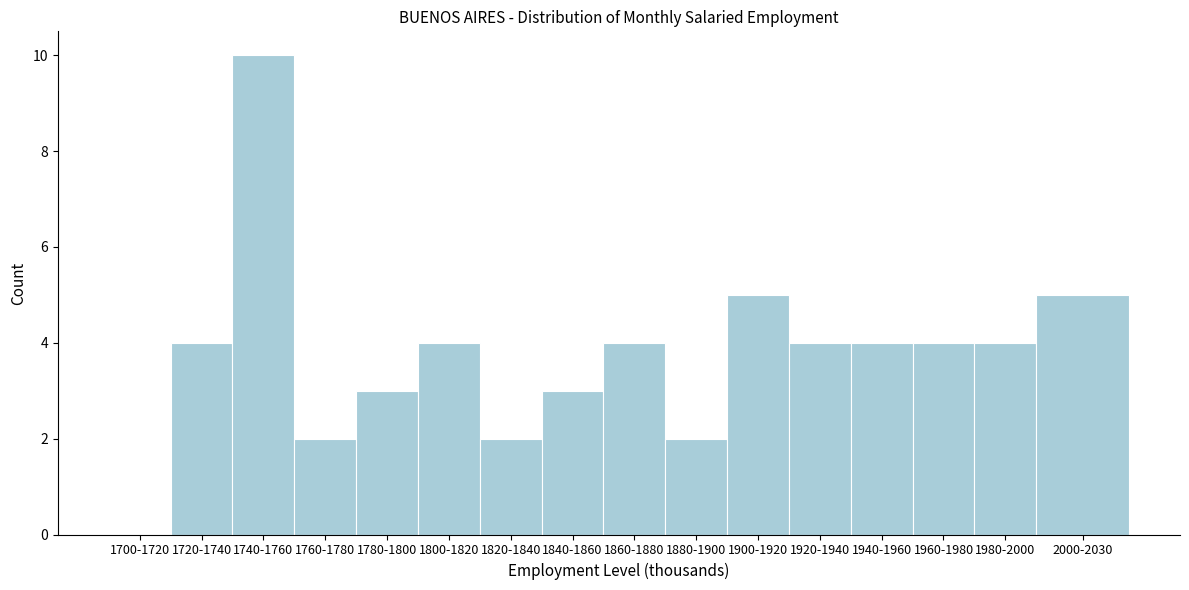

Reading left to right, list all the values displayed in this chart.

1700-1720=0	1720-1740=4	1740-1760=10	1760-1780=2	1780-1800=3	1800-1820=4	1820-1840=2	1840-1860=3	1860-1880=4	1880-1900=2	1900-1920=5	1920-1940=4	1940-1960=4	1960-1980=4	1980-2000=4	2000-2030=5